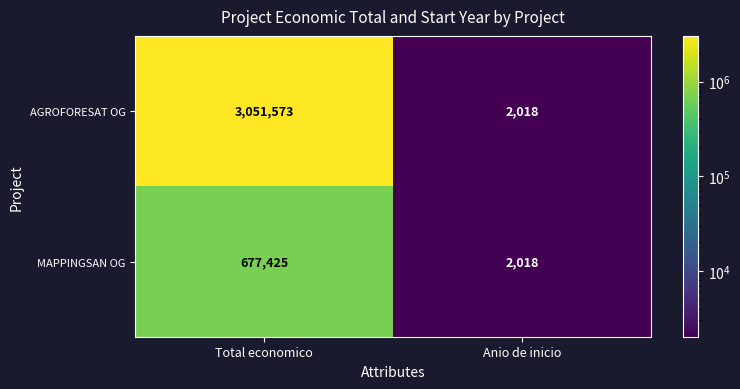

Which category has the lowest value in the MAPPINGSAN OG series?

Anio de inicio